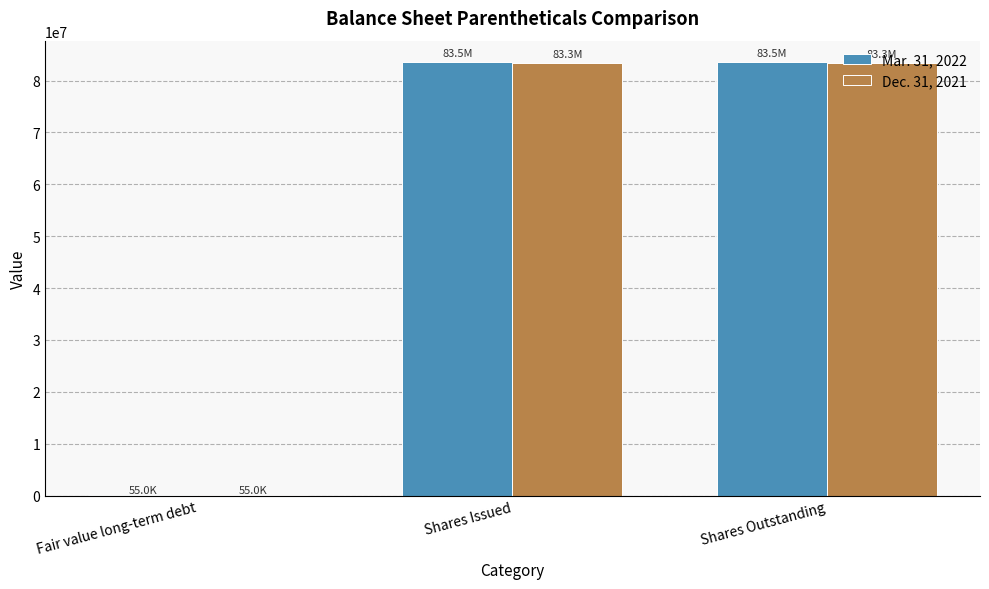

The Mar. 31, 2022 series shows 83515411 at Shares Issued. True or false?

True